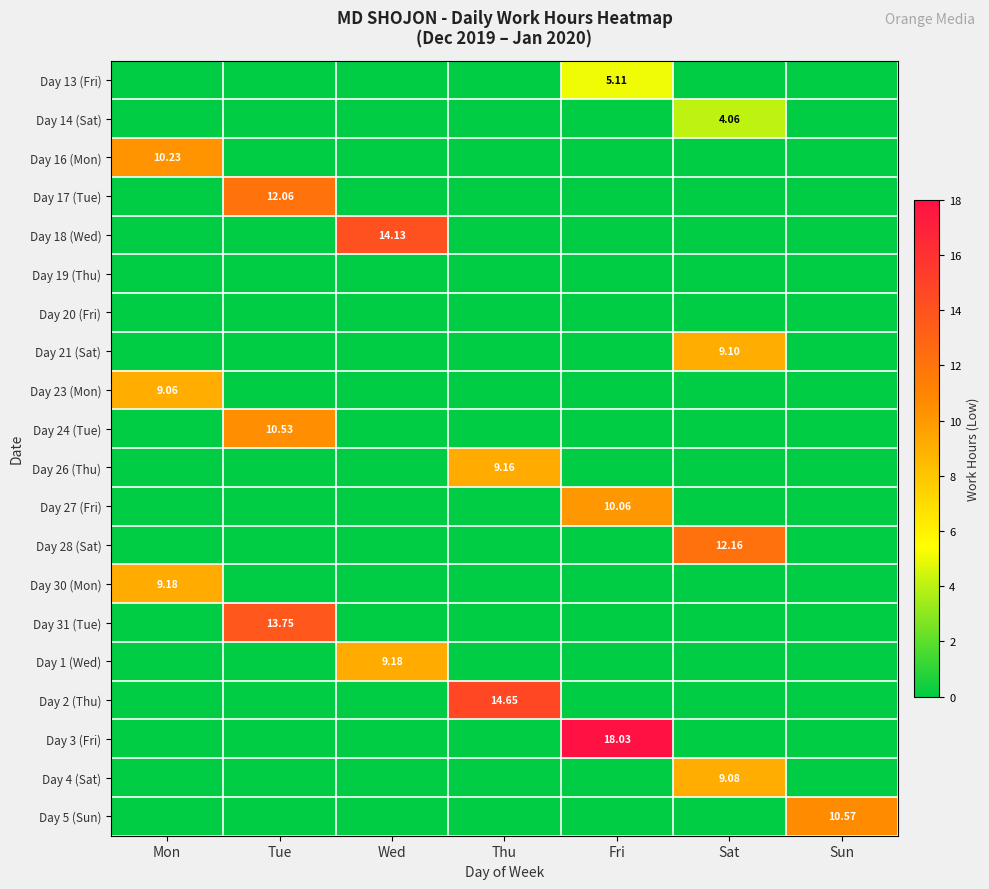

What is the difference between the maximum and minimum values in the Day 18 (Wed) series?

14.1